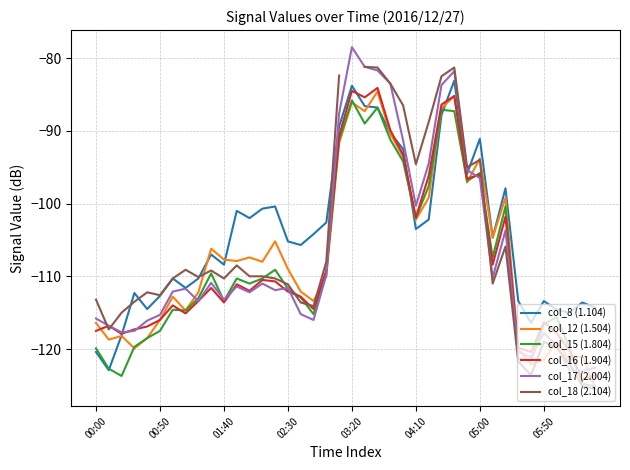

How many values in the col_15 (1.804) series exceed -111?

19